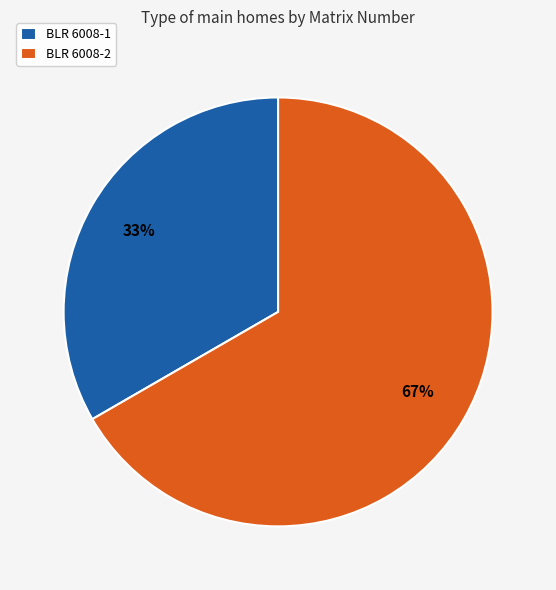

Which slice is the largest?

BLR 6008-2